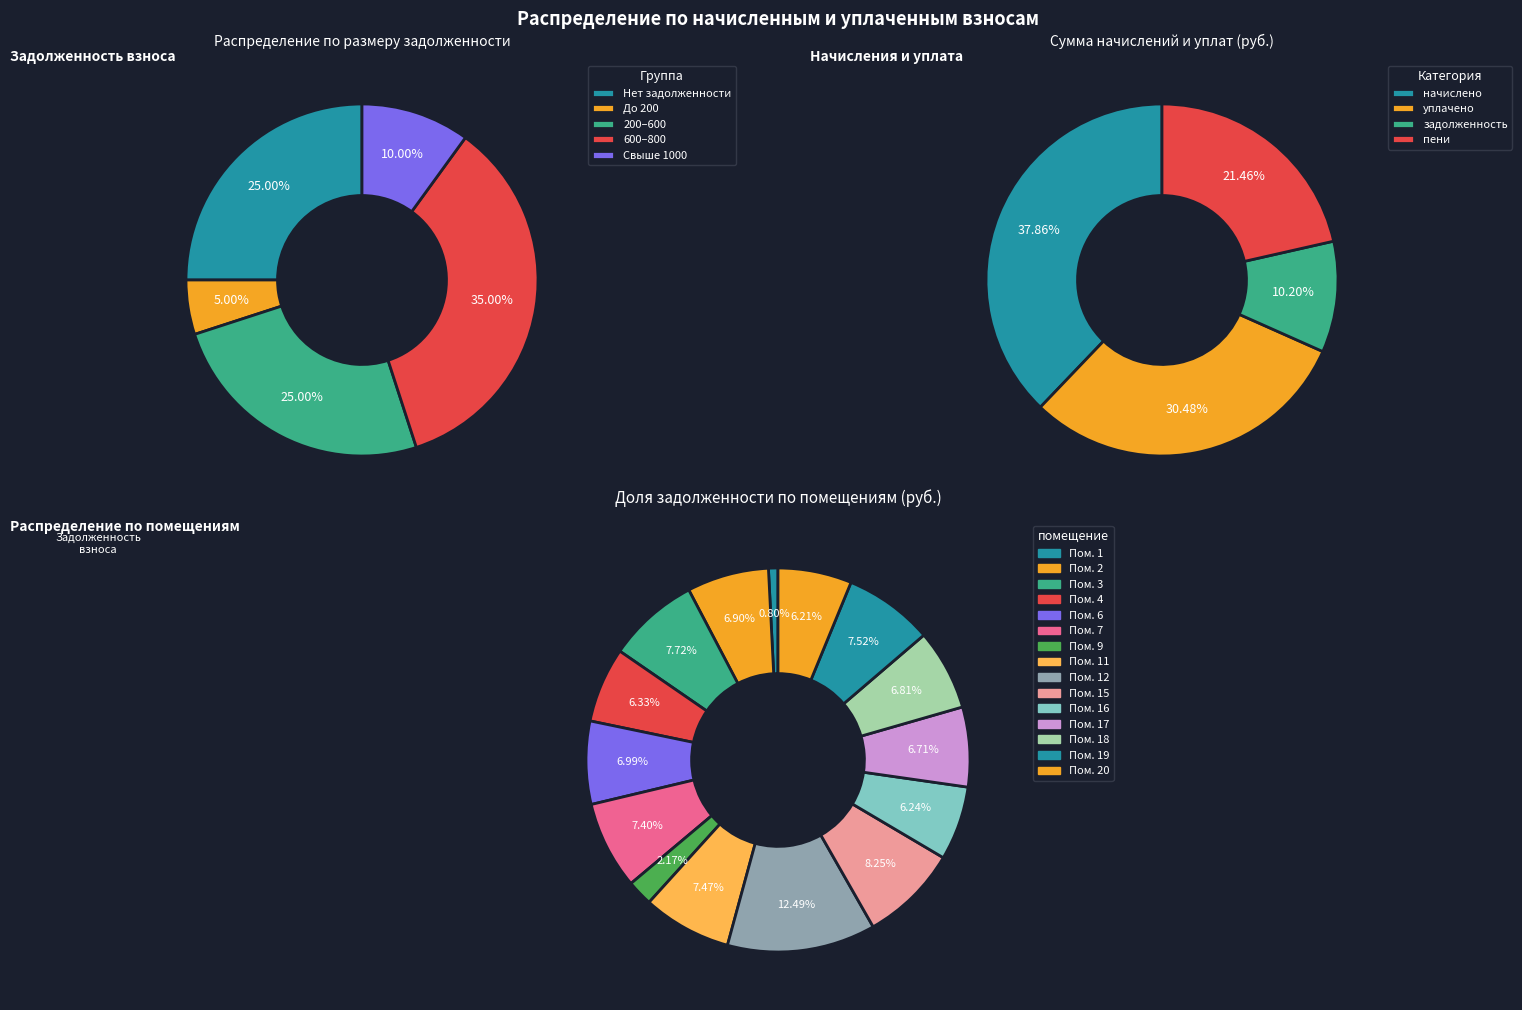

To the nearest percent, what is the combined percentage of 6 and 18?

14%